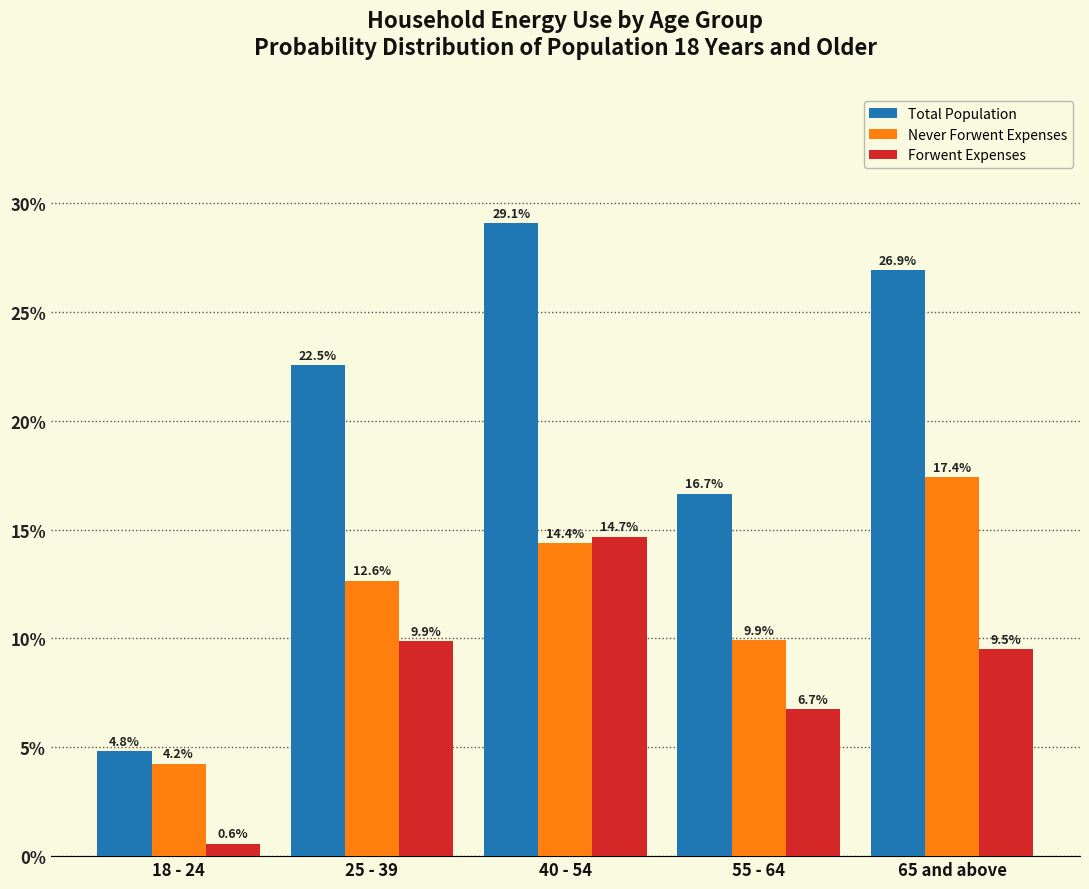

Reading left to right, extract all data points from this chart.

Total Population: 4.8	22.5	29.1	16.7	26.9
Never Forwent Expenses: 4.2	12.6	14.4	9.9	17.4
Forwent Expenses: 0.6	9.9	14.7	6.7	9.5